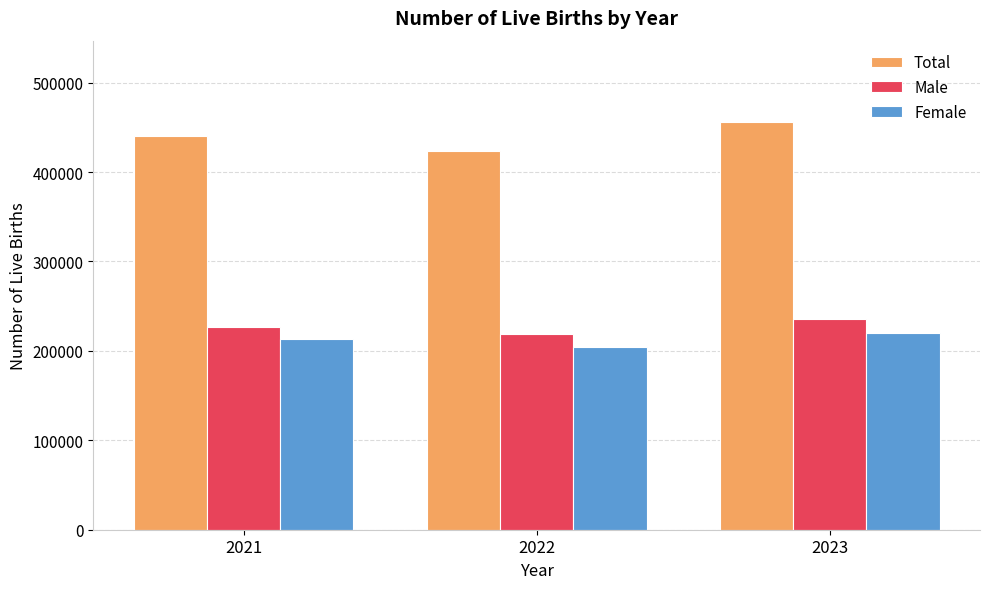

List the series in order of their peak value, highest first.

Total, Male, Female